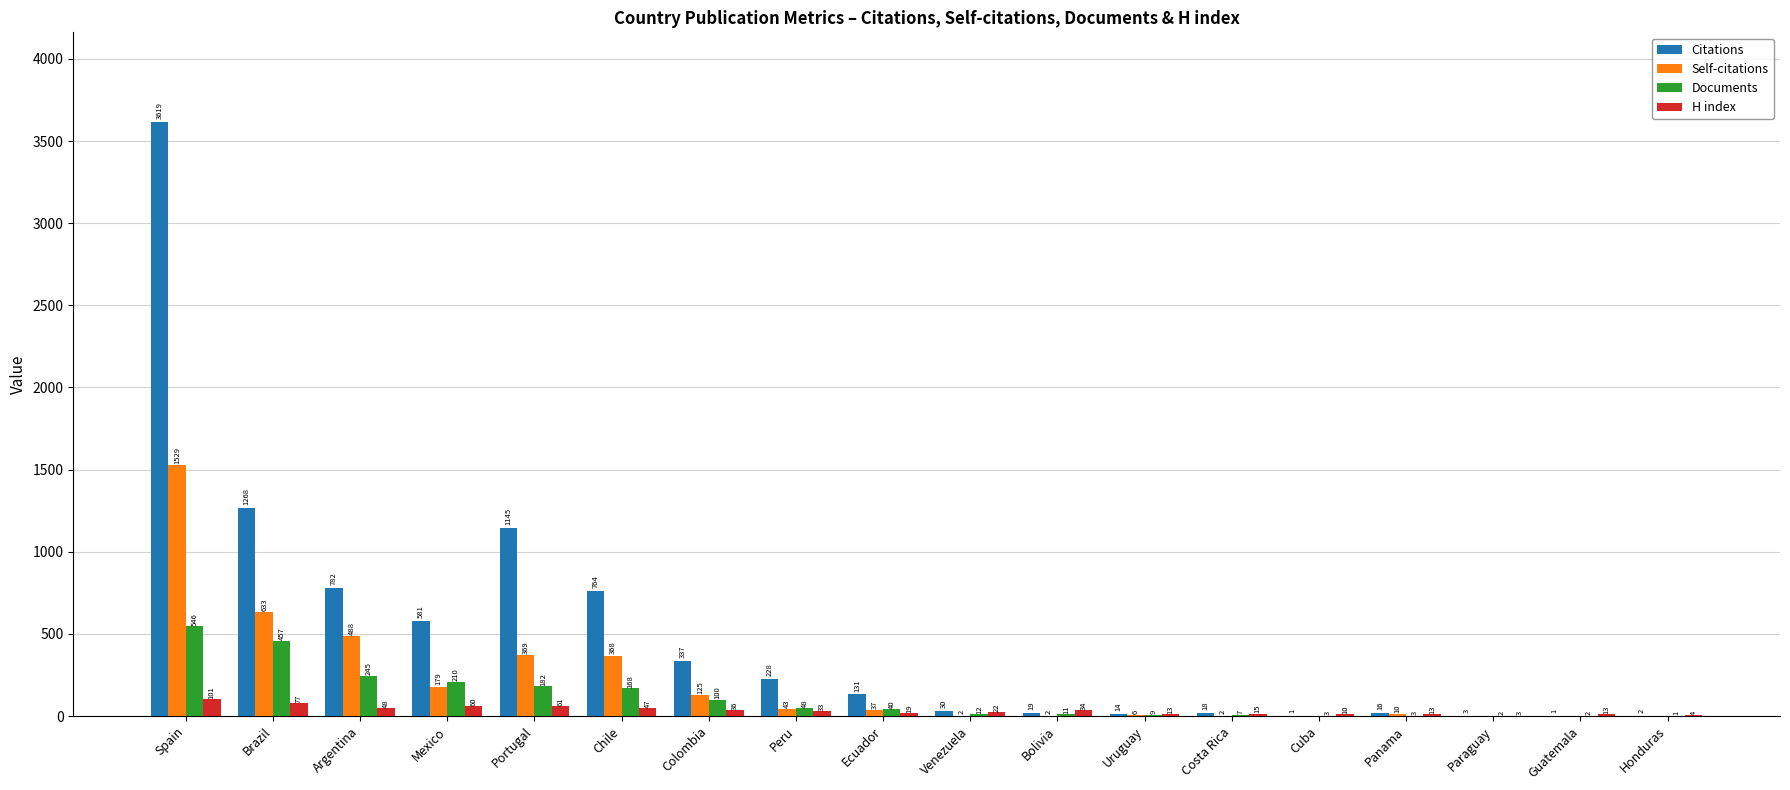

Which series changed the most between Spain and Argentina?

Citations